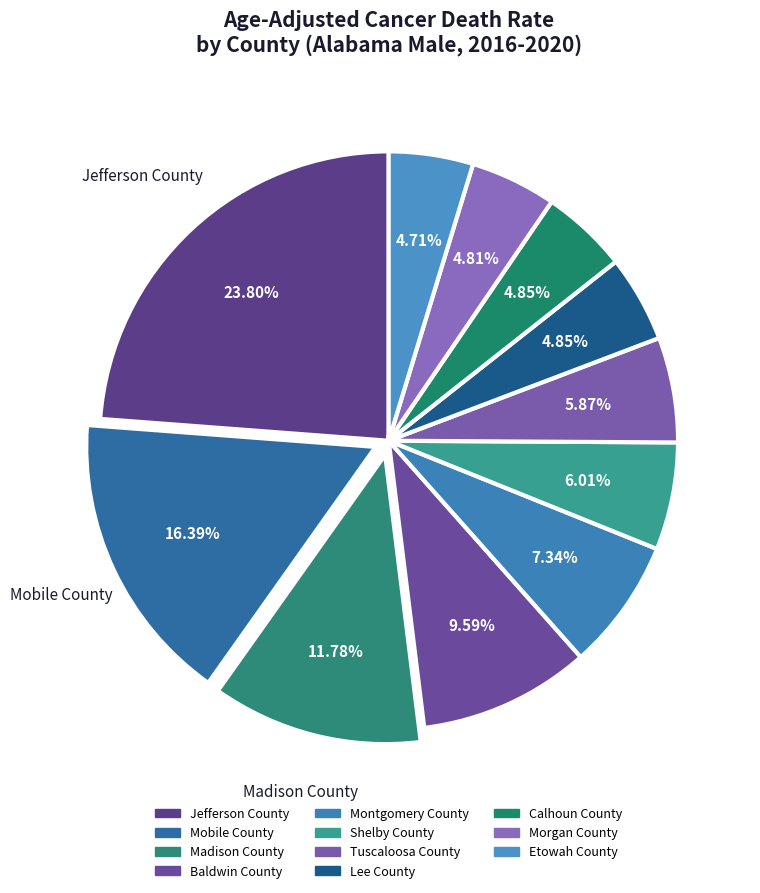

Is there a majority slice in this chart?

No